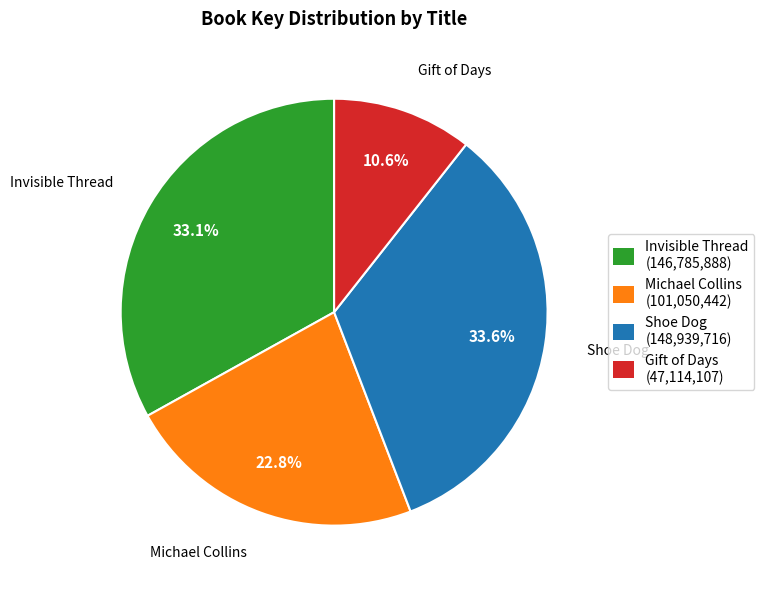

Which category has the smallest portion of the pie?

Gift of Days